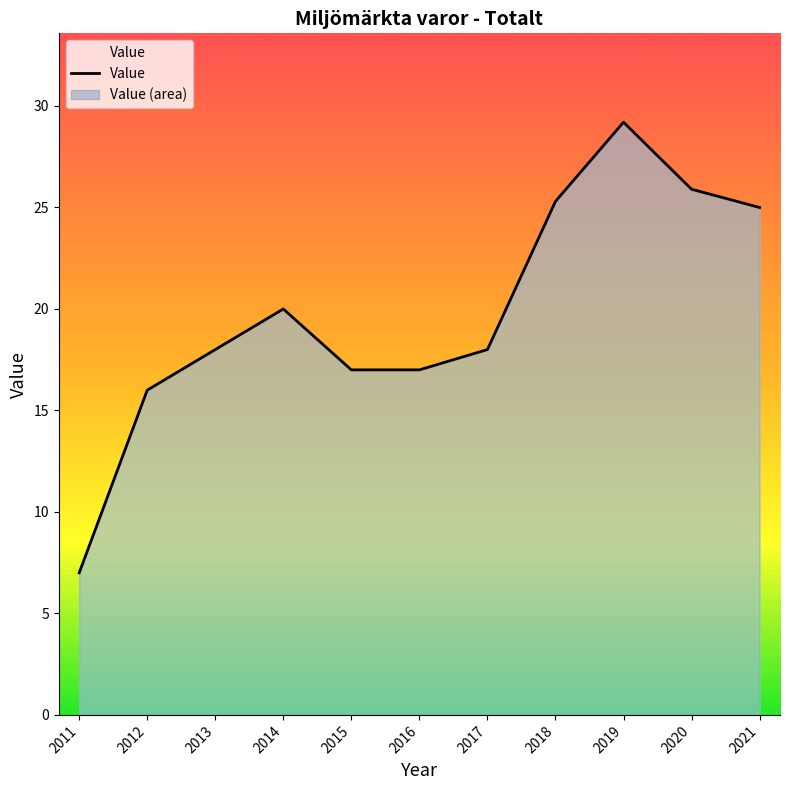

How many values are below 18?

4